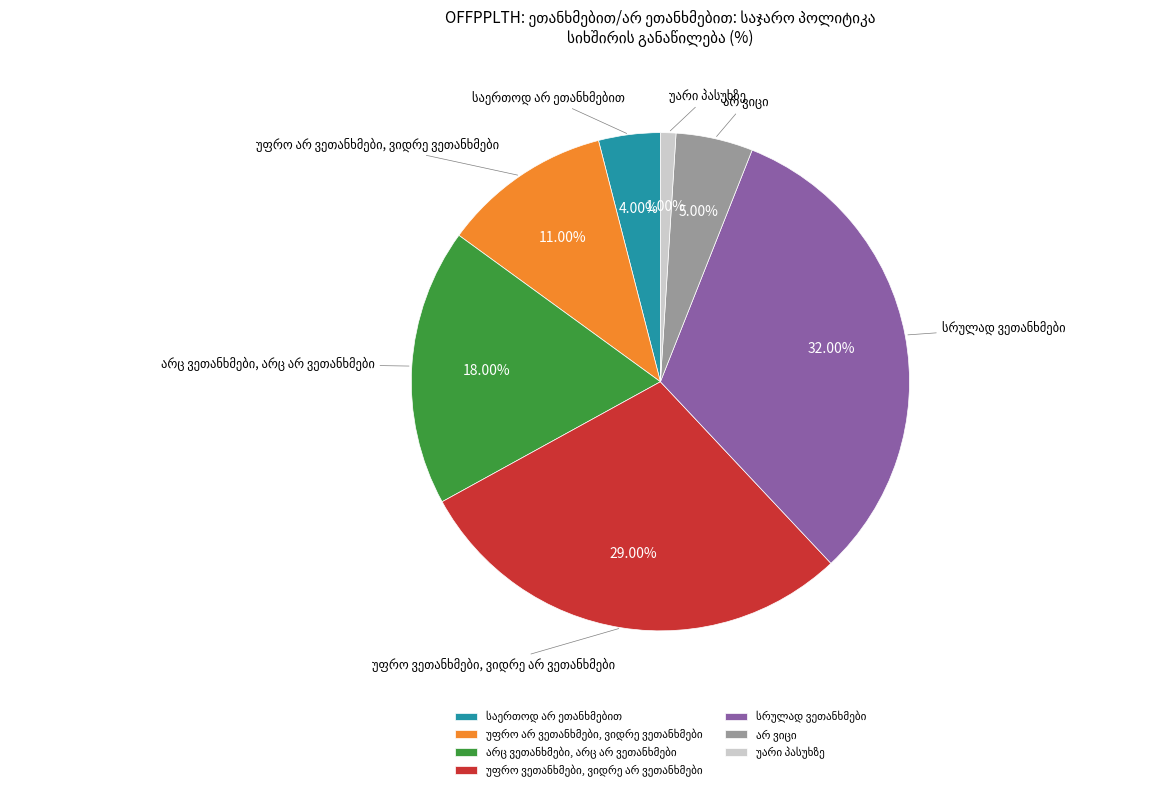

Is there any slice that represents more than half of the pie?

No